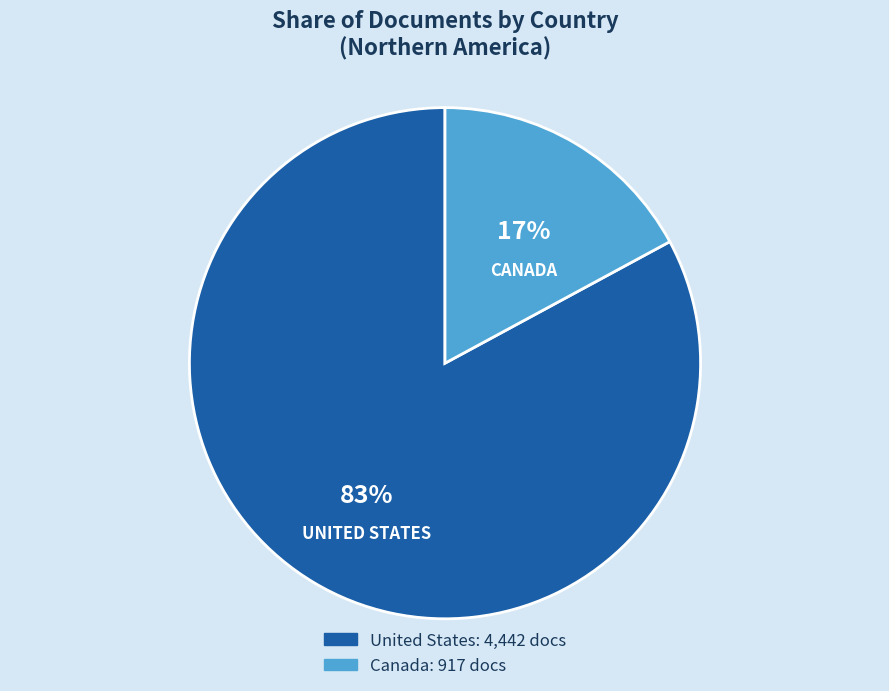

Which has a higher value, United States or Canada?

United States